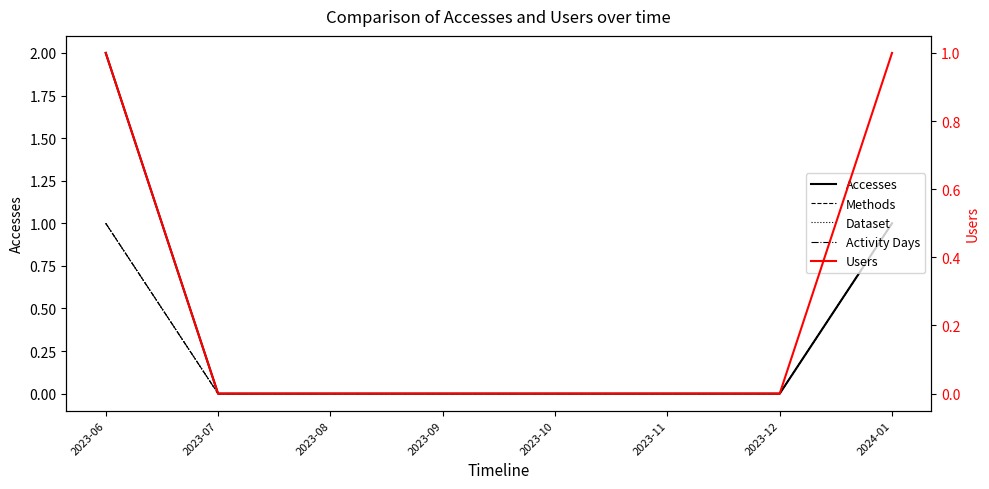

The Accesses series shows 0 at 2024-01. True or false?

False